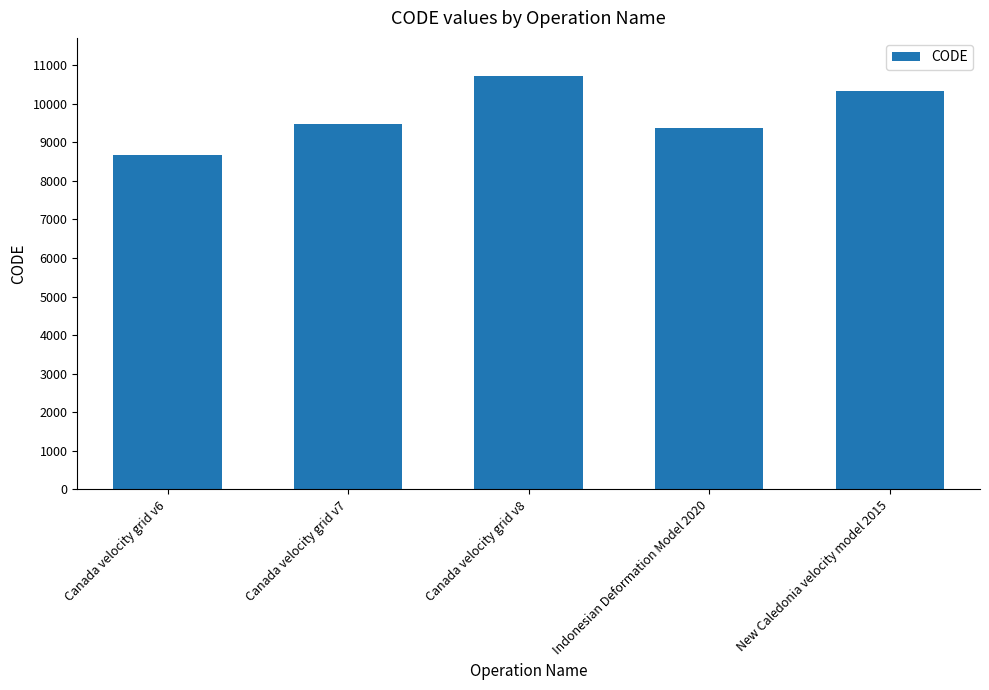

What position from the right is Indonesian Deformation Model 2020?

2